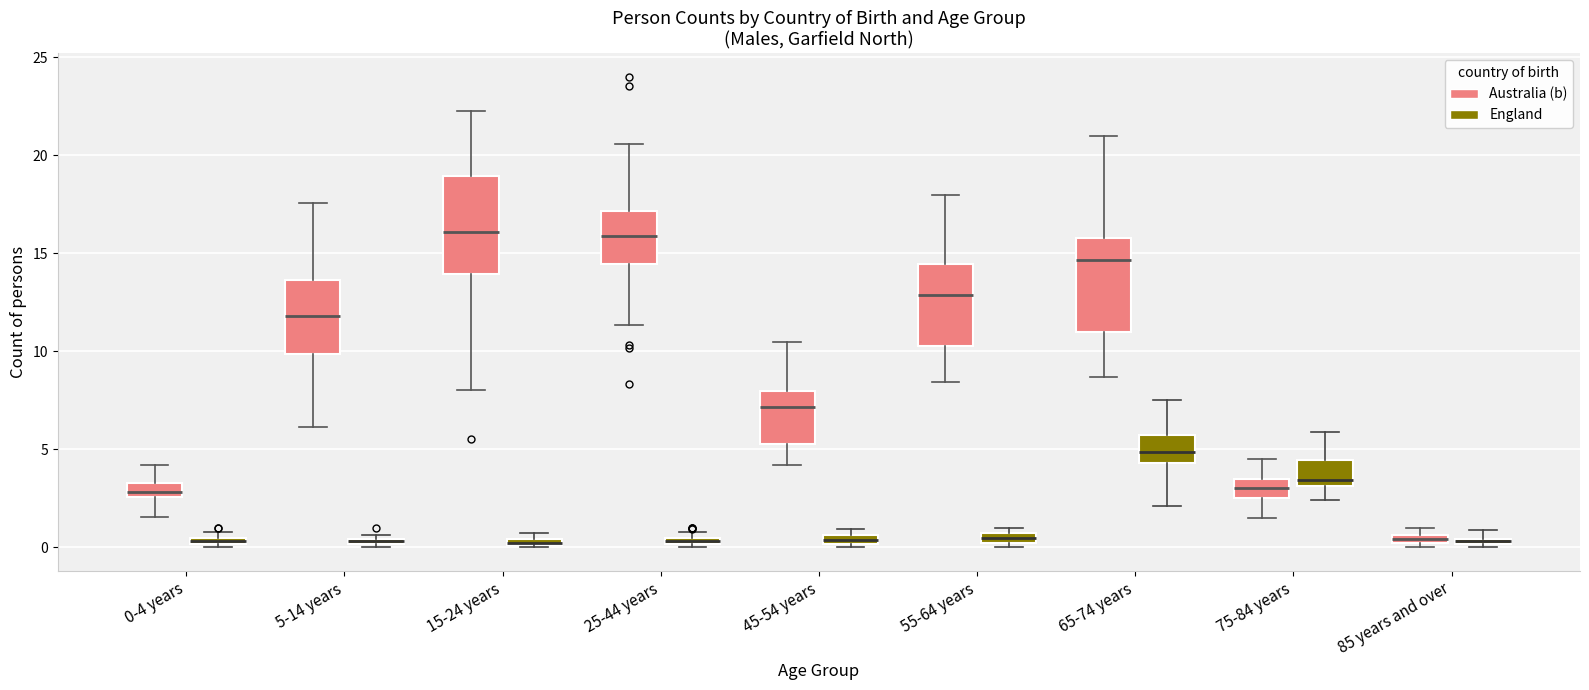

Where is the upper edge of the box for 15-24 years (England) on the y-axis? The values are not printed on the chart, so give them approximately, as read against the axis.

0.5